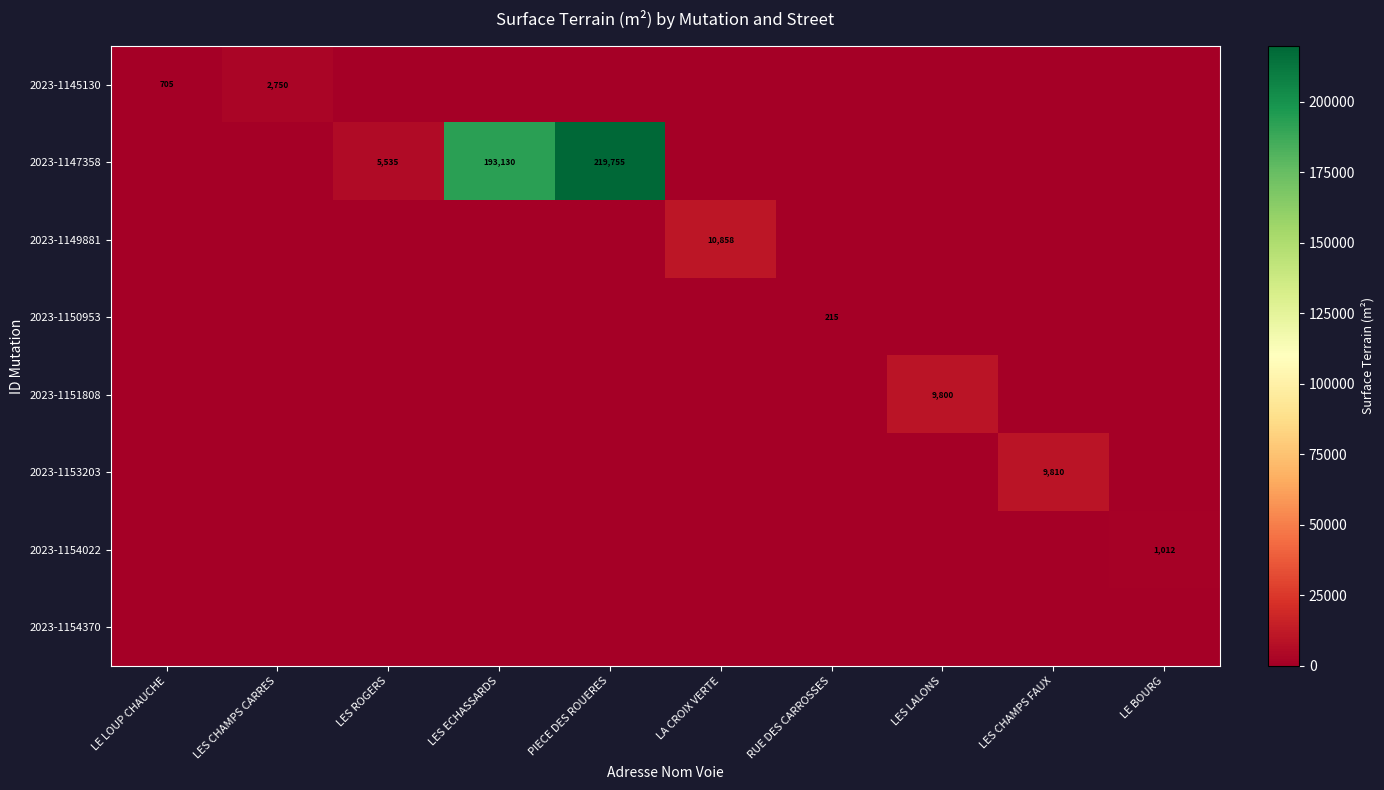

The 2023-1153203 series shows 9810 at LES CHAMPS FAUX. True or false?

True